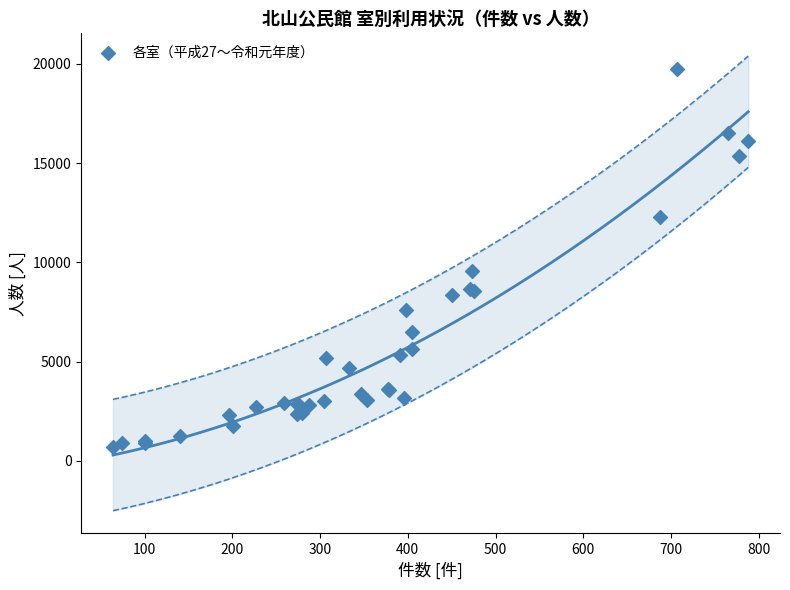

What Y value in the scatter plot is closest to 10223?

9567